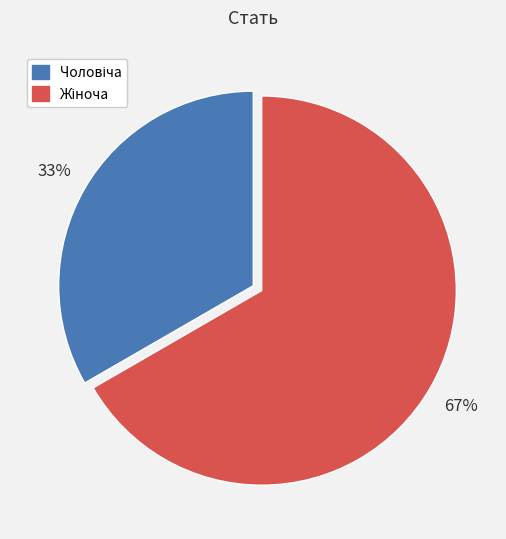

Is there a majority slice in this chart?

Yes